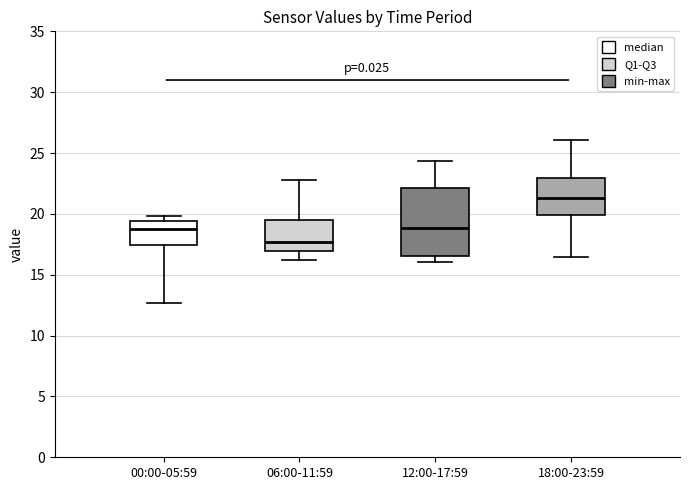

Reading left to right, transcribe this box plot: for each box, give where its median line is, the range the box spans, and where its two whiskers end, as read against the y-axis. The values are not printed on the chart, so give them approximately, as read against the axis.

00:00-05:59: median 18.5, box 17.5 to 19.5, whiskers 12.5 to 20.0
06:00-11:59: median 17.5, box 17.0 to 19.5, whiskers 16.0 to 23.0
12:00-17:59: median 19.0, box 16.5 to 22.0, whiskers 16.0 to 24.5
18:00-23:59: median 21.5, box 20.0 to 23.0, whiskers 16.5 to 26.0